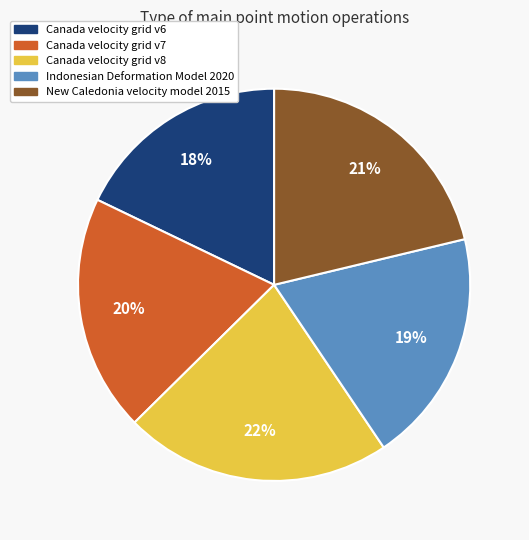

Is it true that Canada velocity grid v8 is 35% of the pie?

False